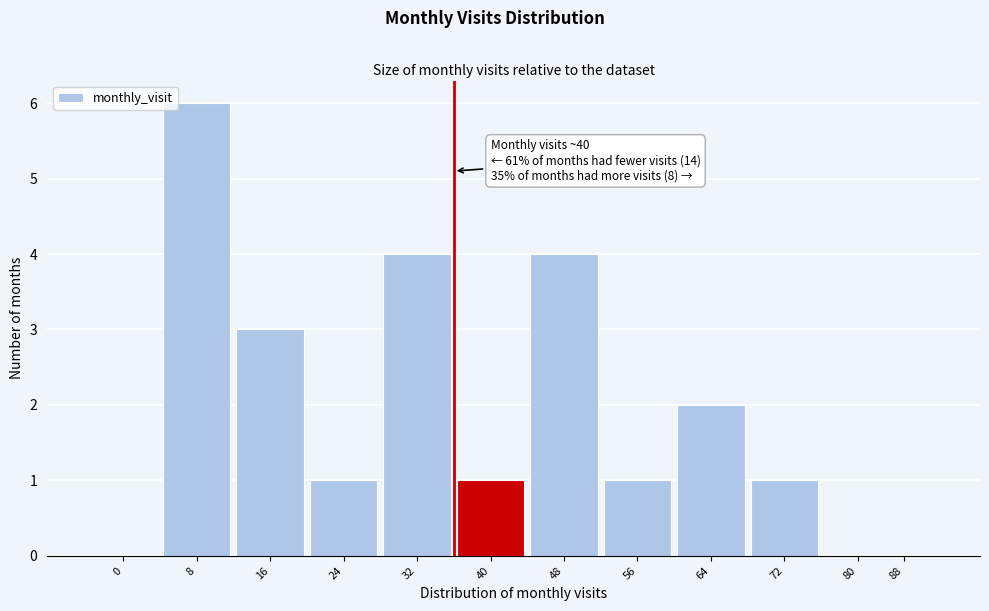

Reading left to right, extract all data points from this chart.

0=0	8=6	16=3	24=1	32=4	40=1	48=4	56=1	64=2	72=1	80=0	88=0